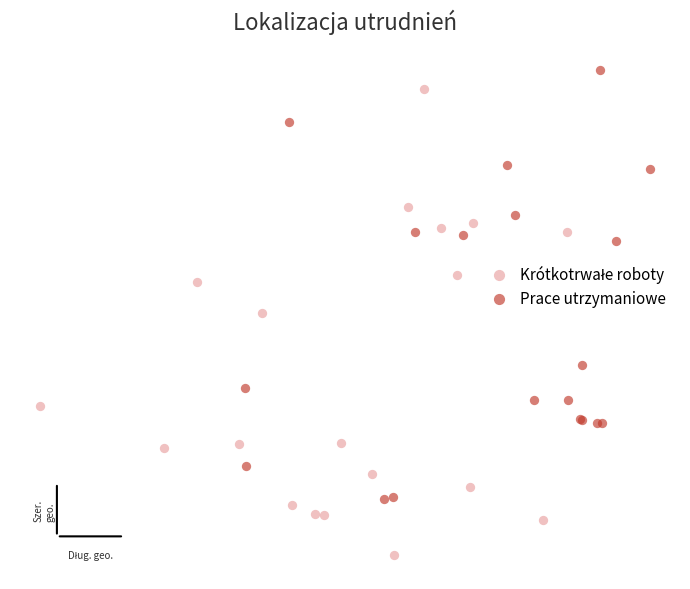

Which series contains the highest Y value?

Prace utrzymaniowe